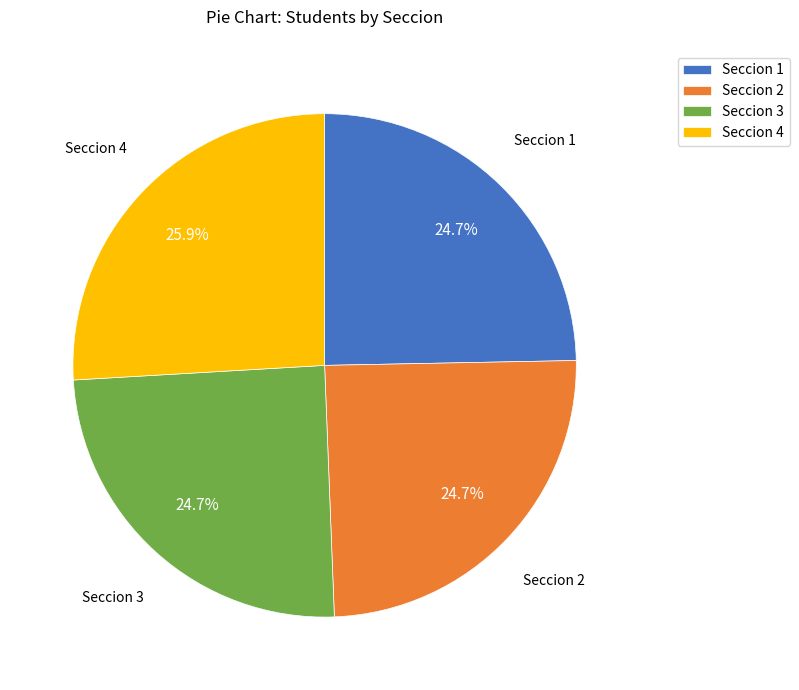

What is the largest slice in the pie chart?

Seccion 4